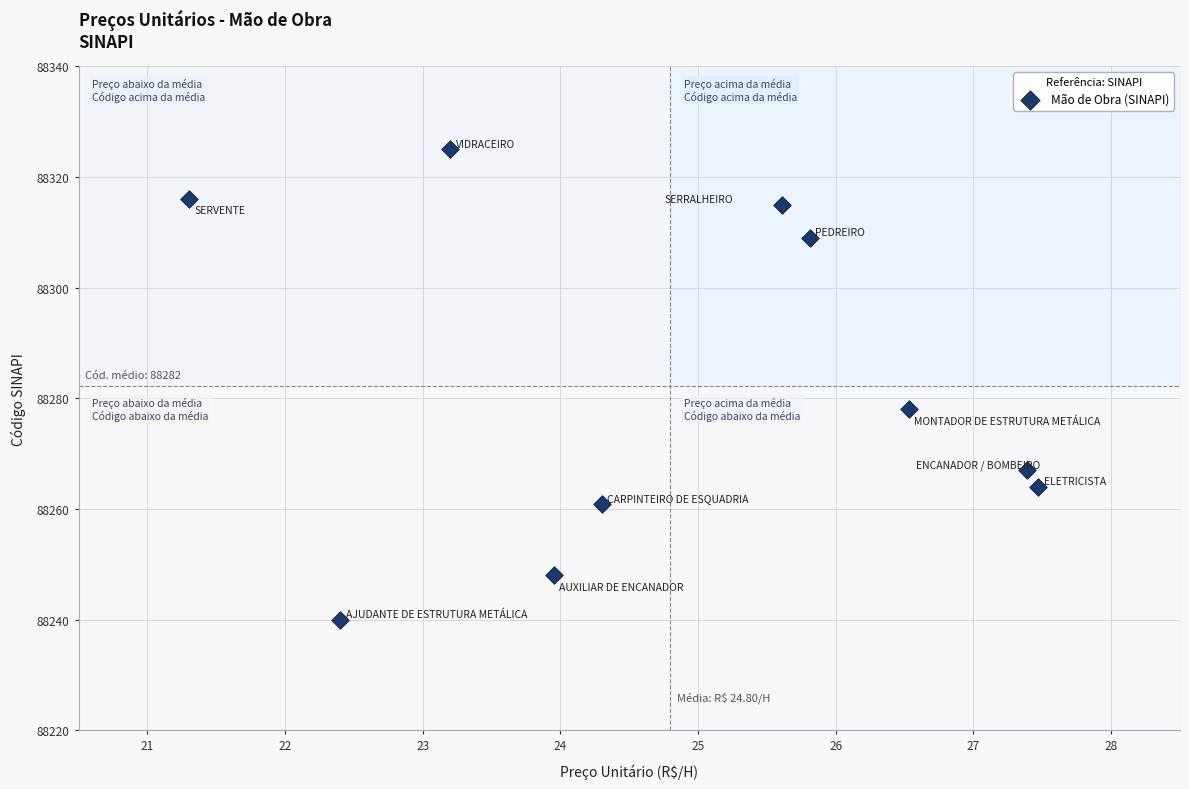

What is the range of Y values (max minus min)?

85